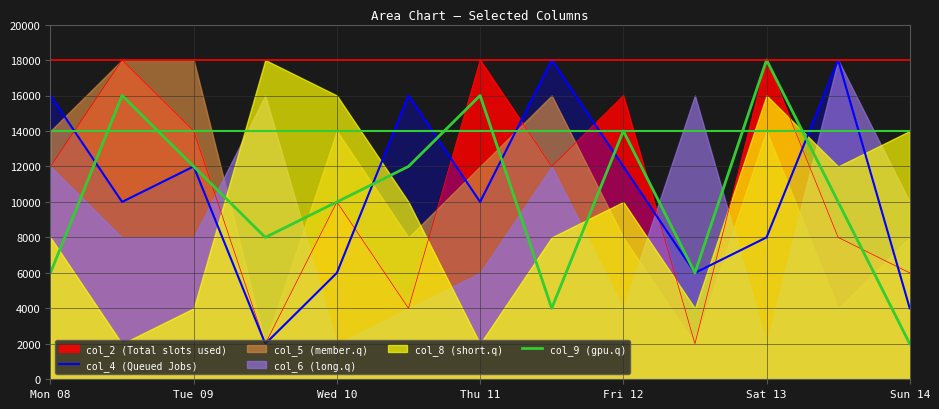

What is the lowest value of the col_9 (gpu.q) series?

2000